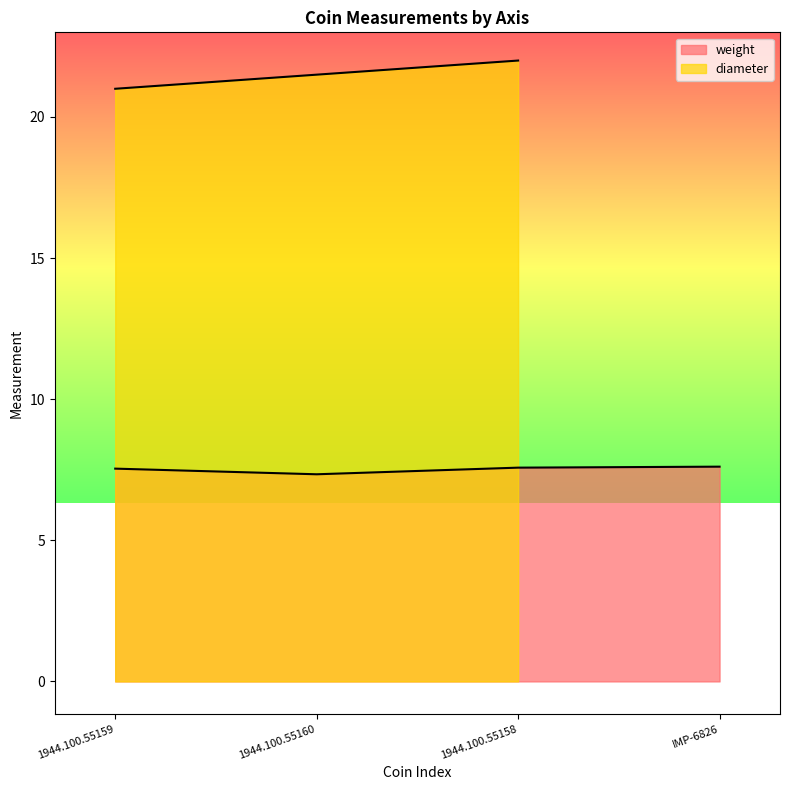

What is the label of the 3rd point from the right?

1944.100.55160